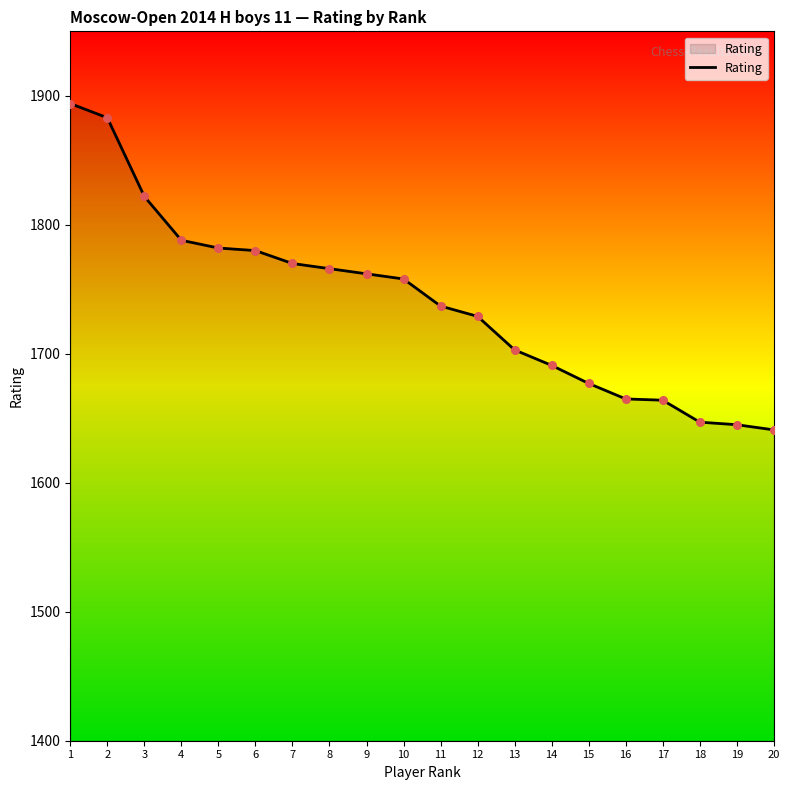

Between 7 and 6, which is larger?

6